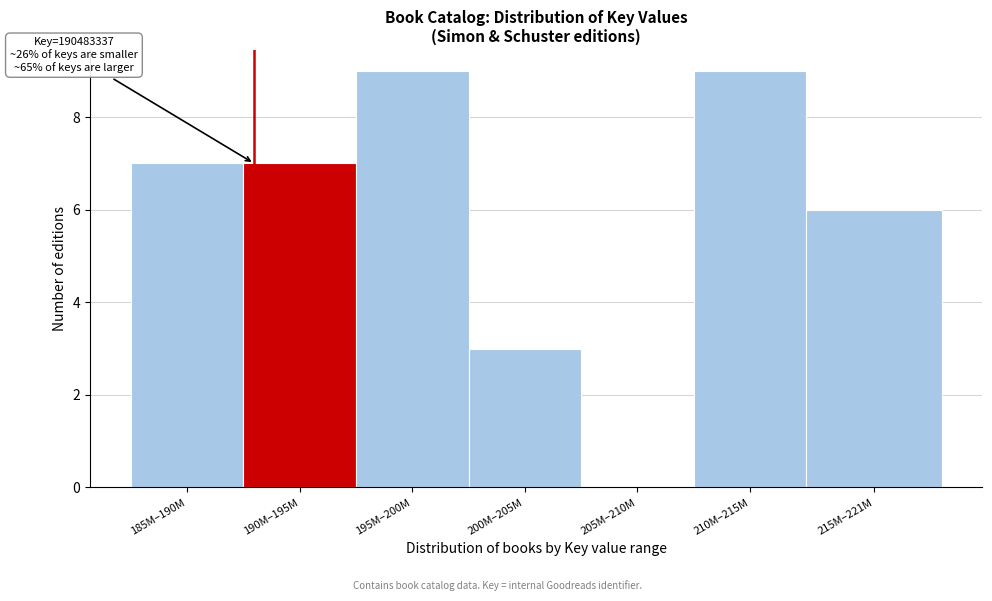

Reading right to left, extract all data points from this chart.

215M–221M=6	210M–215M=9	205M–210M=0	200M–205M=3	195M–200M=9	190M–195M=7	185M–190M=7